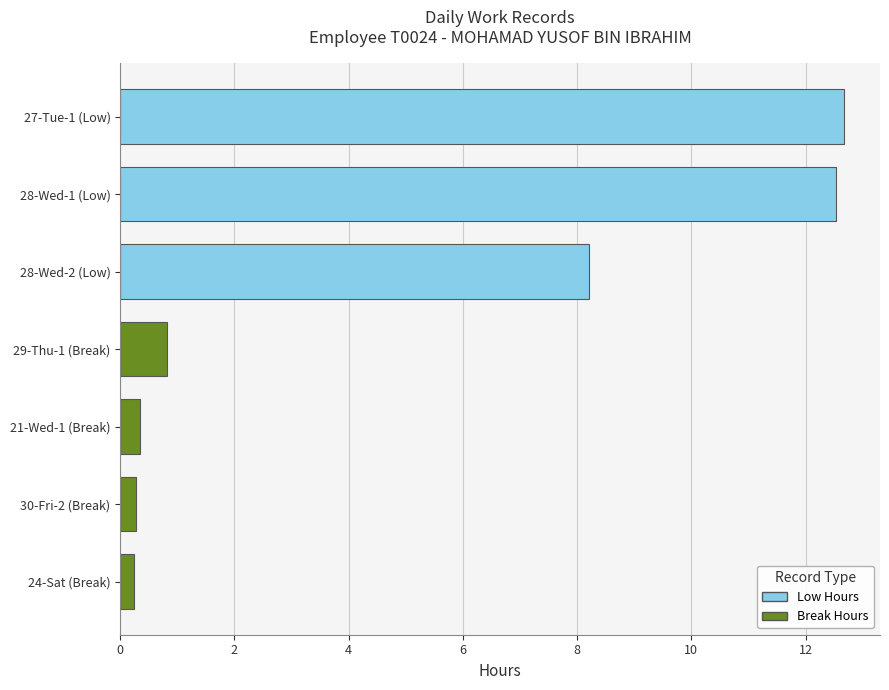

What is the greatest value displayed?

12.7